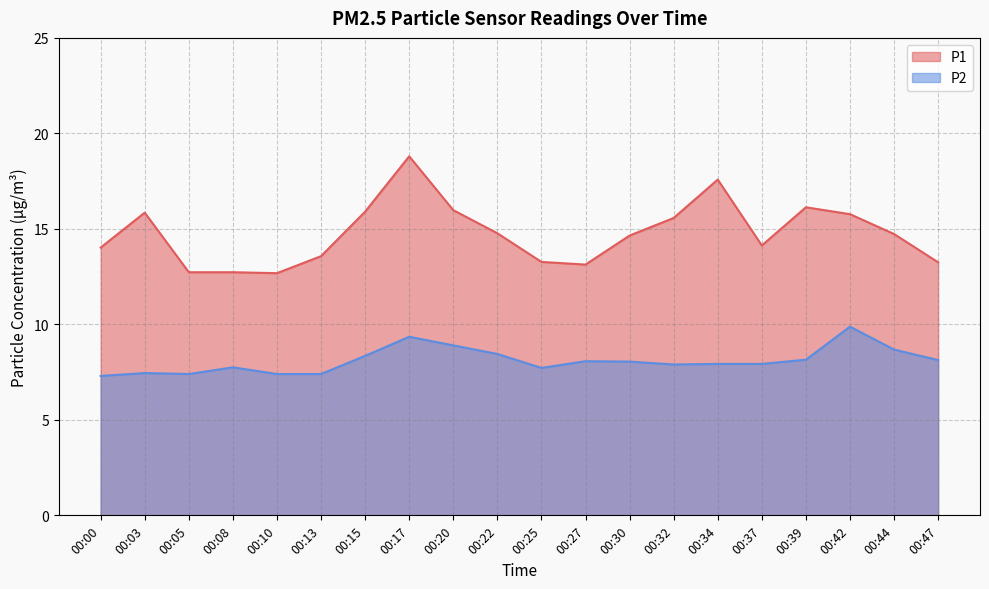

Where is P2 nearest to the value 8?

00:30